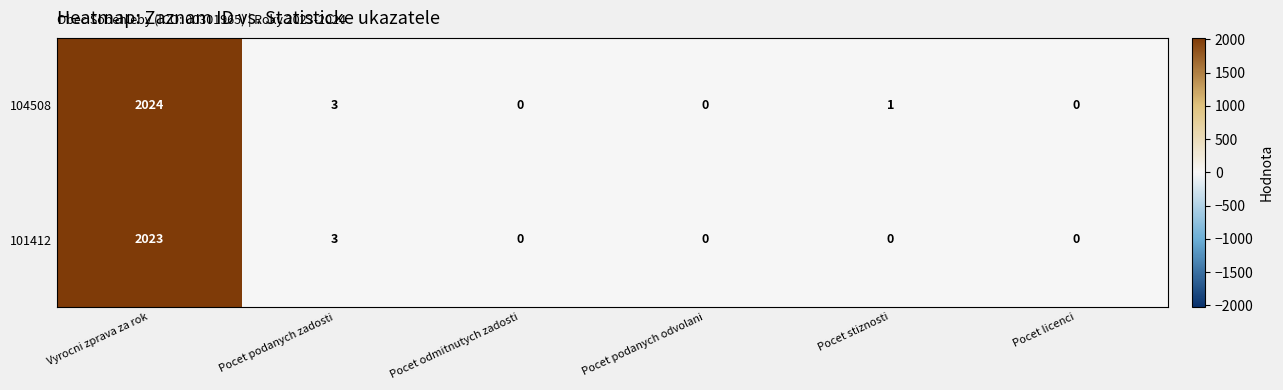

How many values in 101412 are above zero?

2